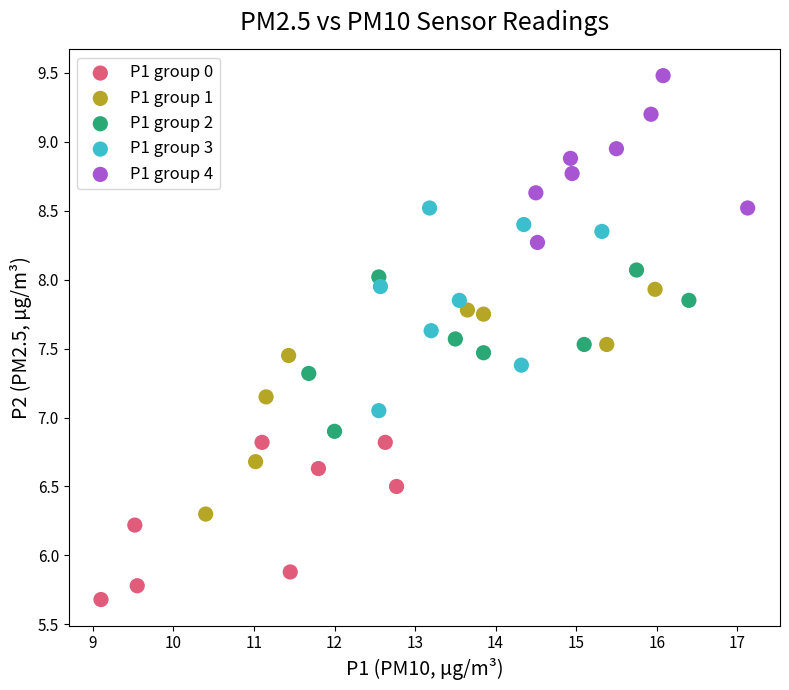

Which series contains the highest Y value?

P1 group 4